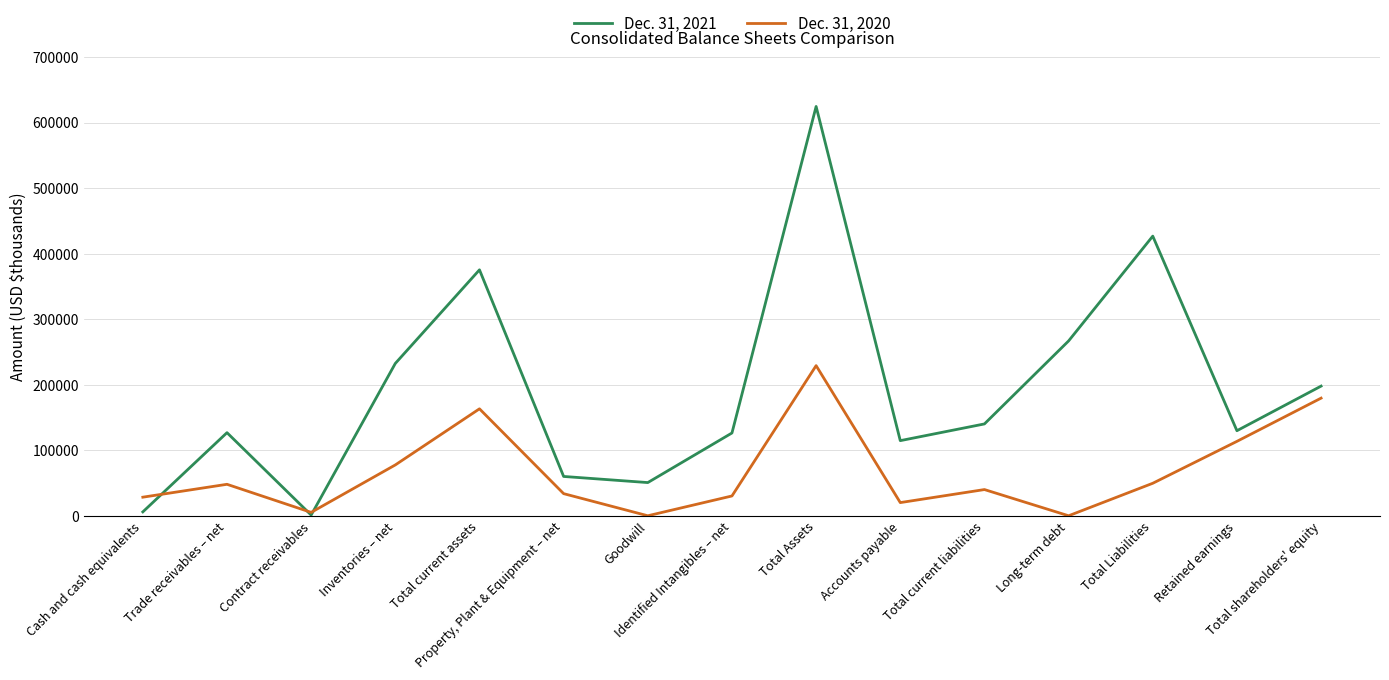

Which series has the largest range (max minus min)?

Dec. 31, 2021